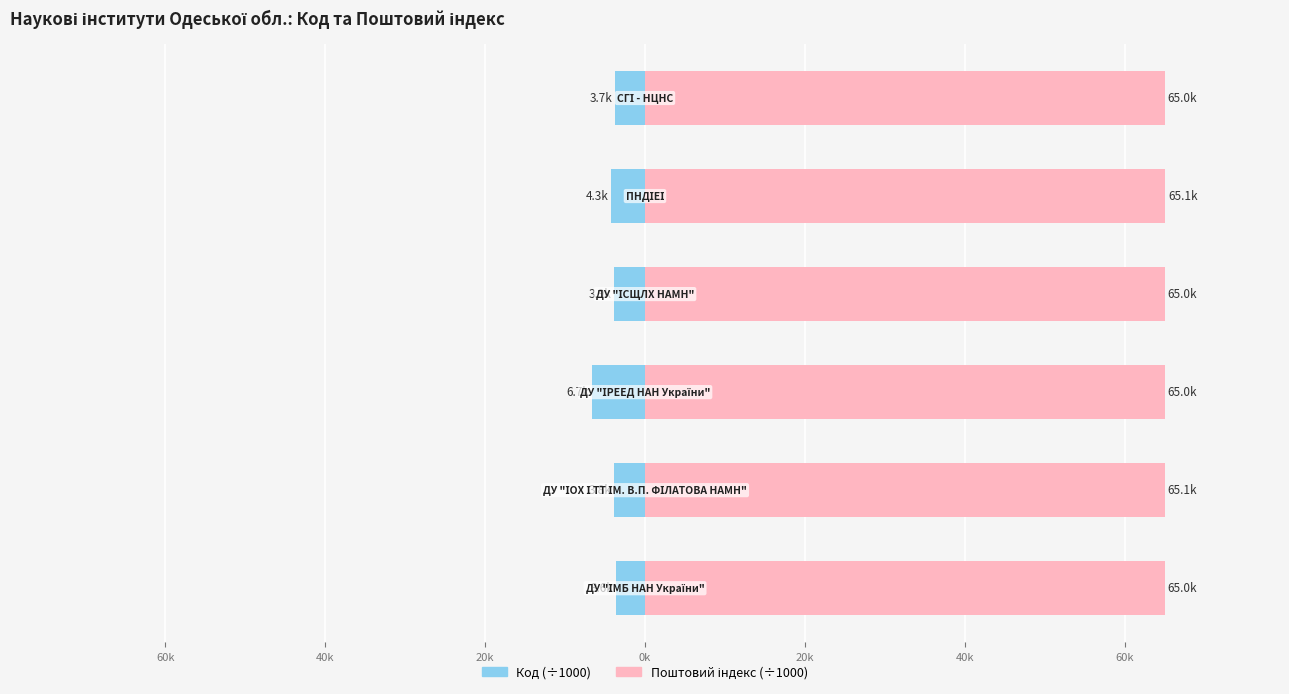

The Код (÷1000) series shows -3.1 at 40k. True or false?

False